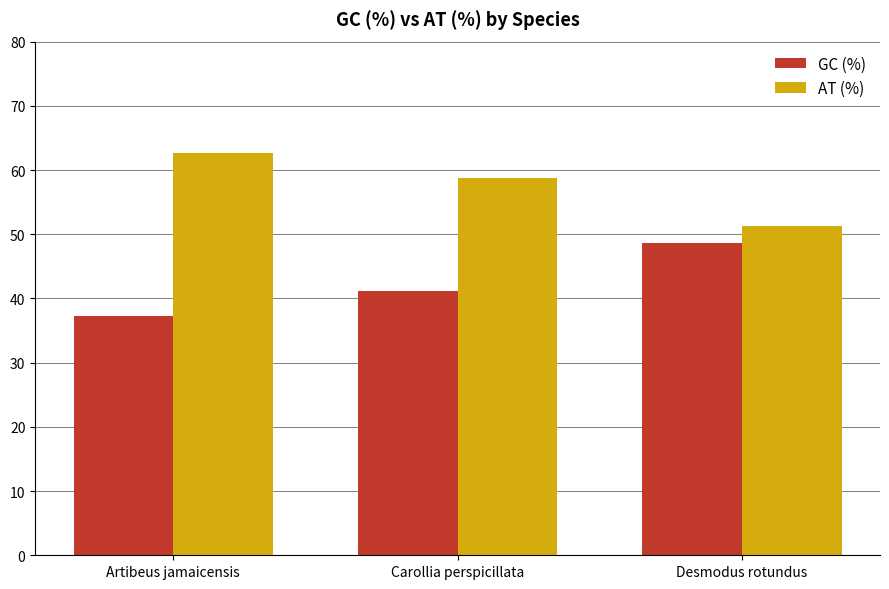

What is the difference between the GC (%) values at Artibeus jamaicensis and Desmodus rotundus?

11.4